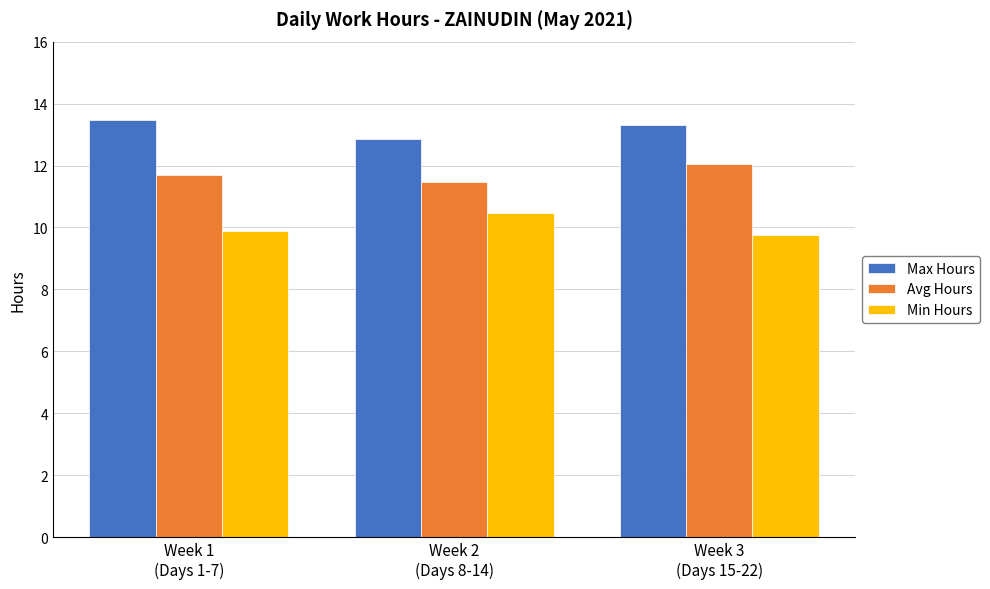

True or false: Max Hours has a value of 13.5 at Week 1
(Days 1-7).

True